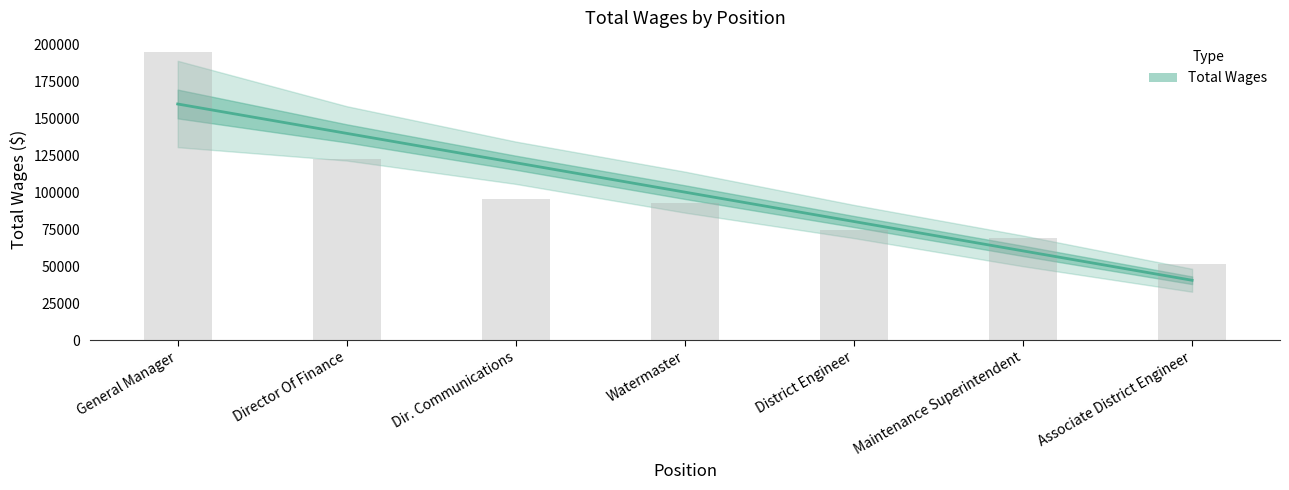

The chart shows a value of 40460.3 at Associate District Engineer. True or false?

True